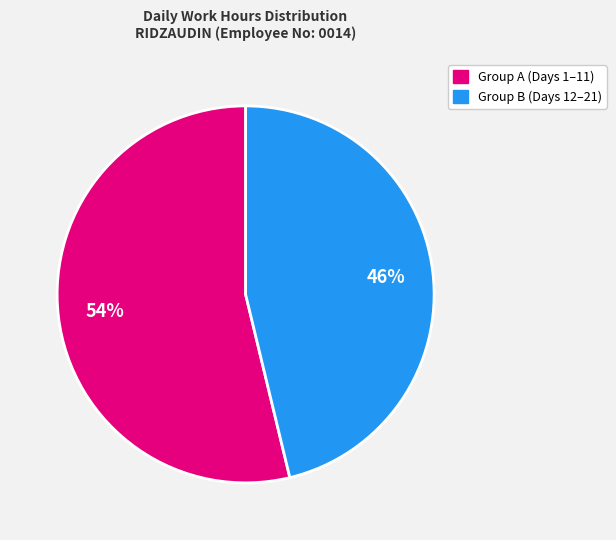

Is there a majority slice in this chart?

Yes